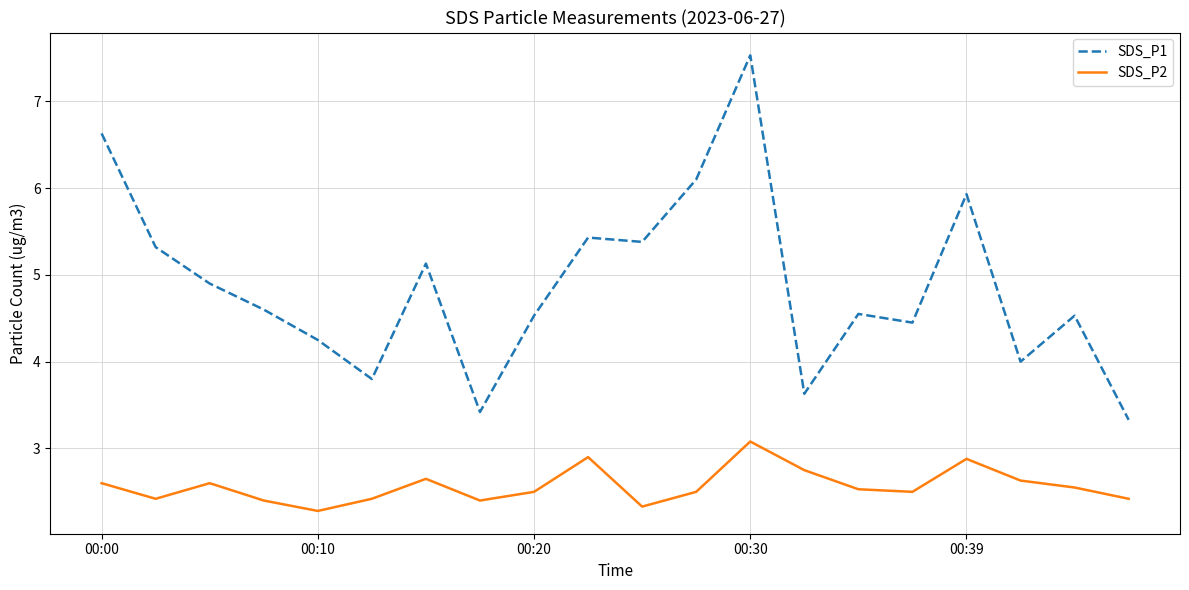

True or false: SDS_P2 and SDS_P1 cross at least once.

False